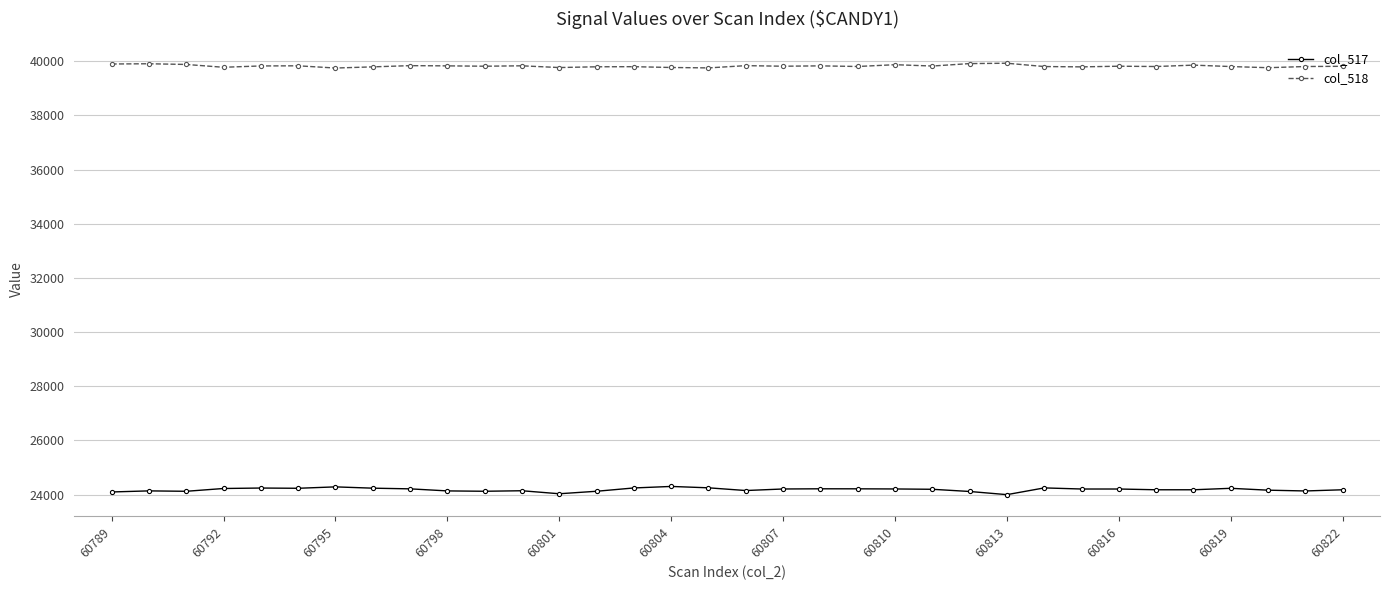

List the series in order of their overall mean, lowest first.

col_517, col_518